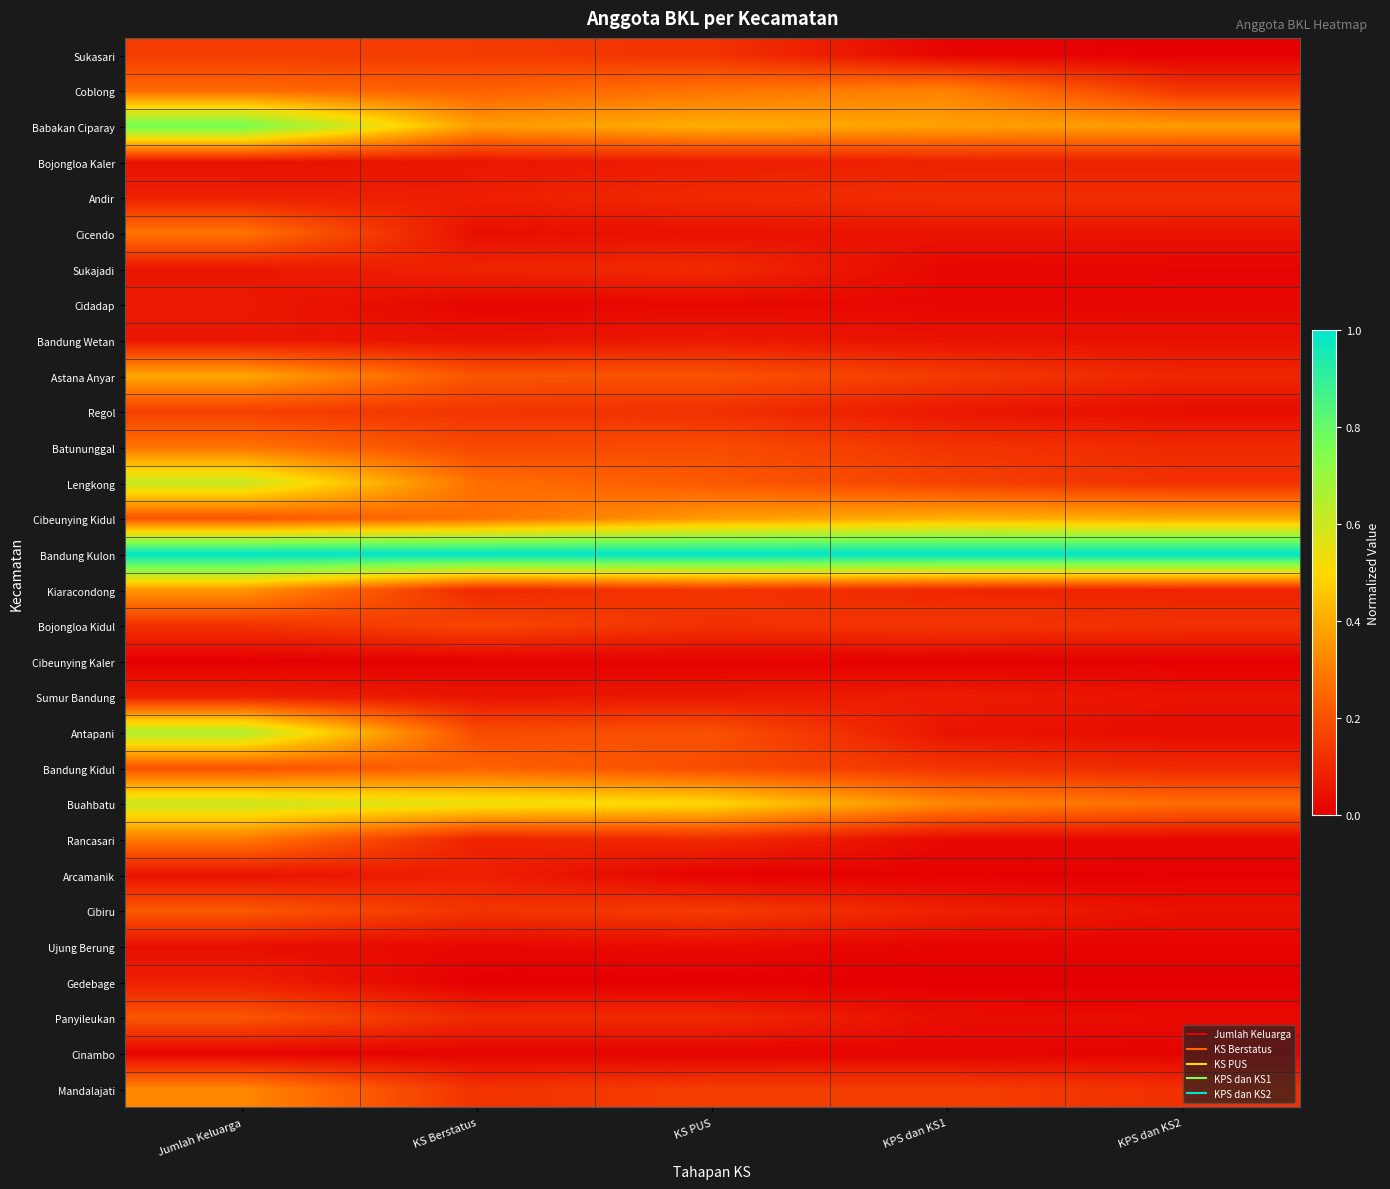

Which series has the largest total across all categories?

Bandung Kulon